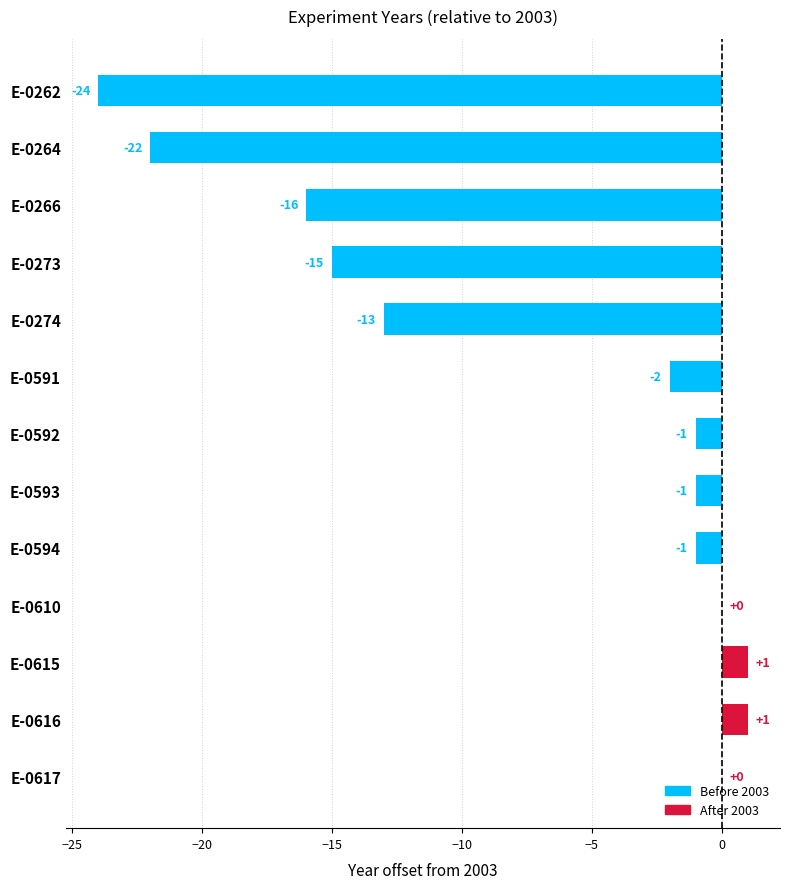

How many distinct data groups are displayed?

1